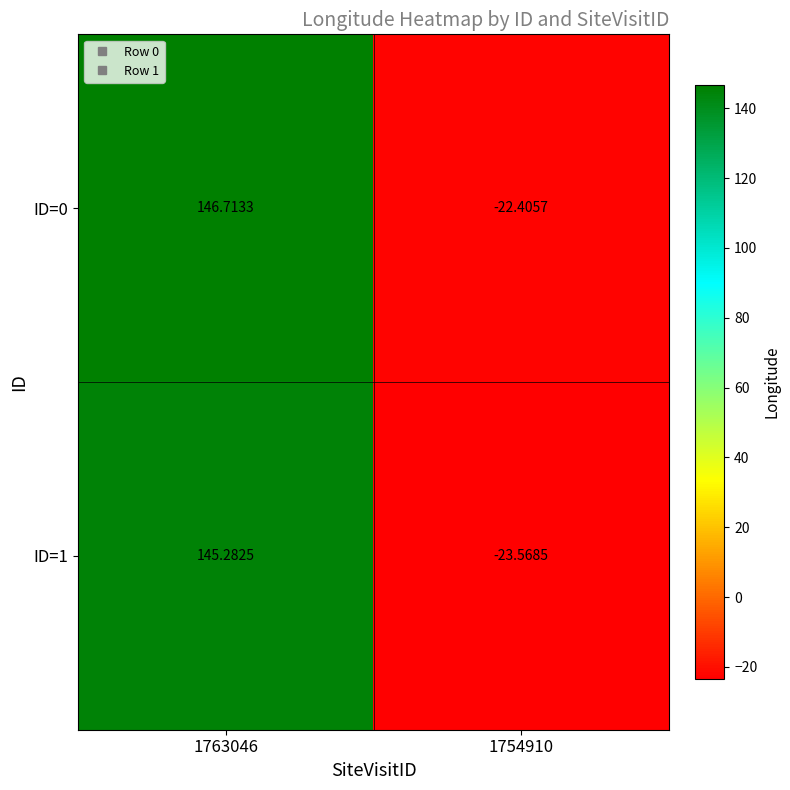

How many series are shown in this chart?

2